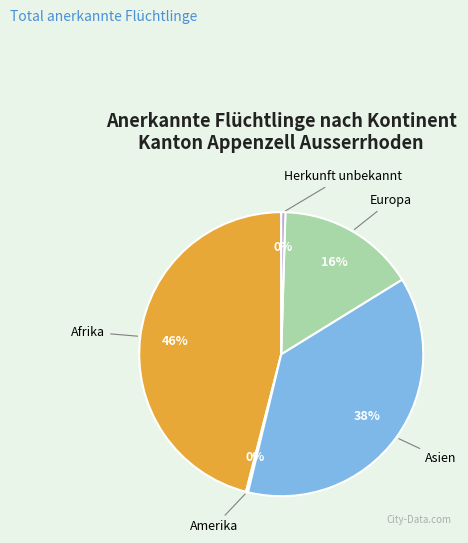

To the nearest percent, what is the average slice percentage?

20%